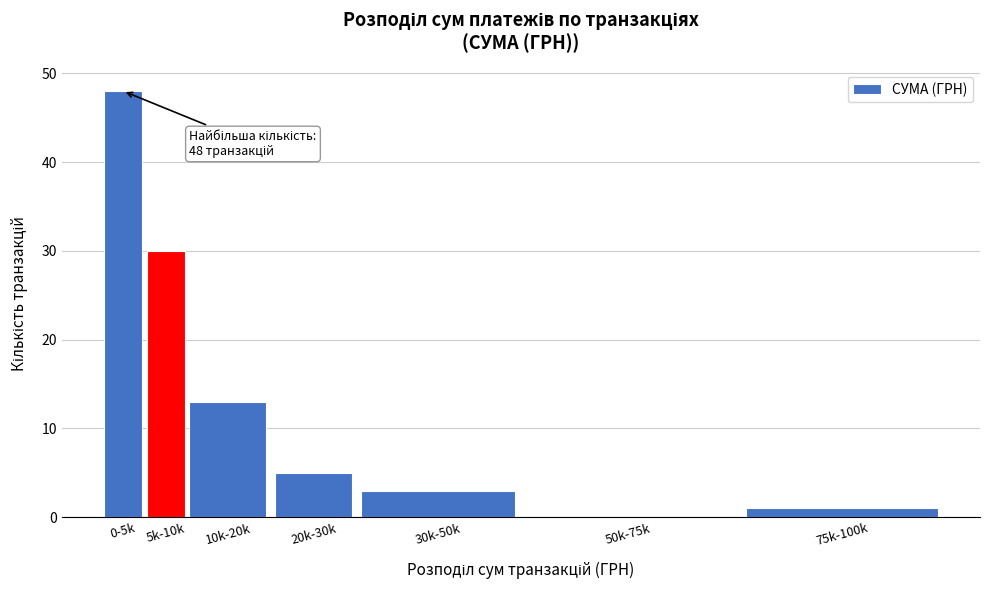

Reading left to right, what are all the values shown in this chart?

0-5k=48	5k-10k=30	10k-20k=13	20k-30k=5	30k-50k=3	50k-75k=0	75k-100k=1